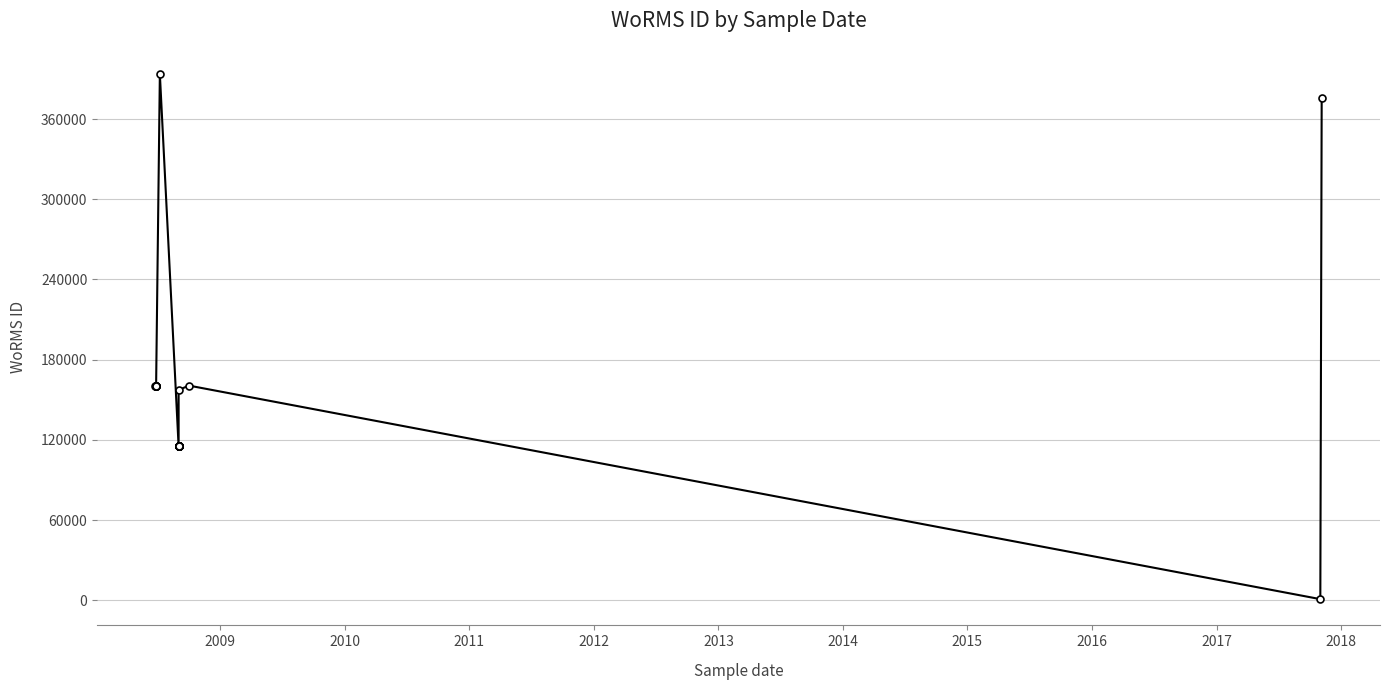

Reading left to right, what are all the values shown in this chart?

160572	160572	160572	160572	160572	160572	160572	393622	115104	115104	115104	115104	115104	115104	115104	115104	115104	115104	115104	115104	115104	115104	157240	160572	801	375880